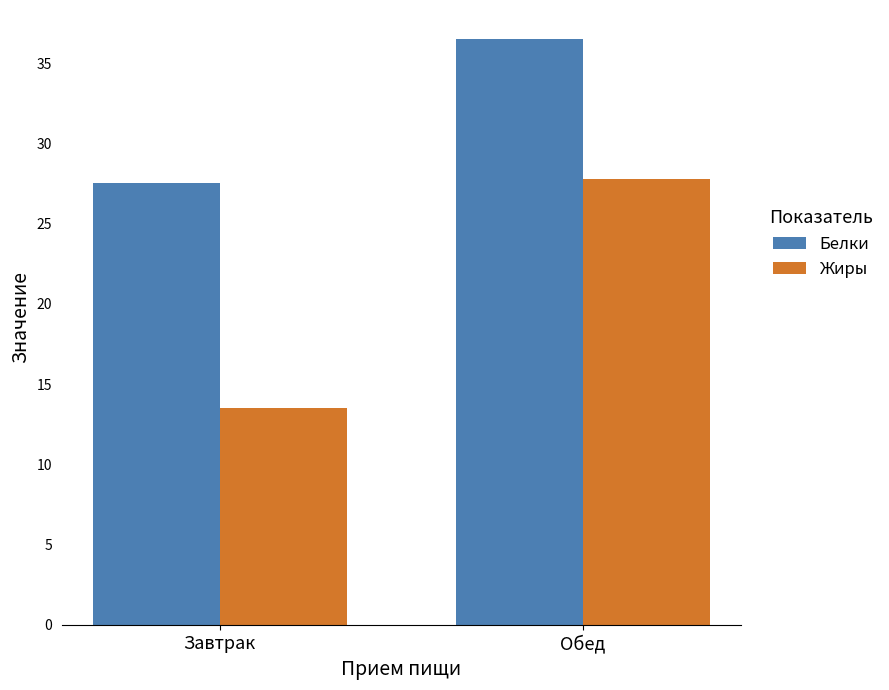

Which series has the largest total across all categories?

Белки